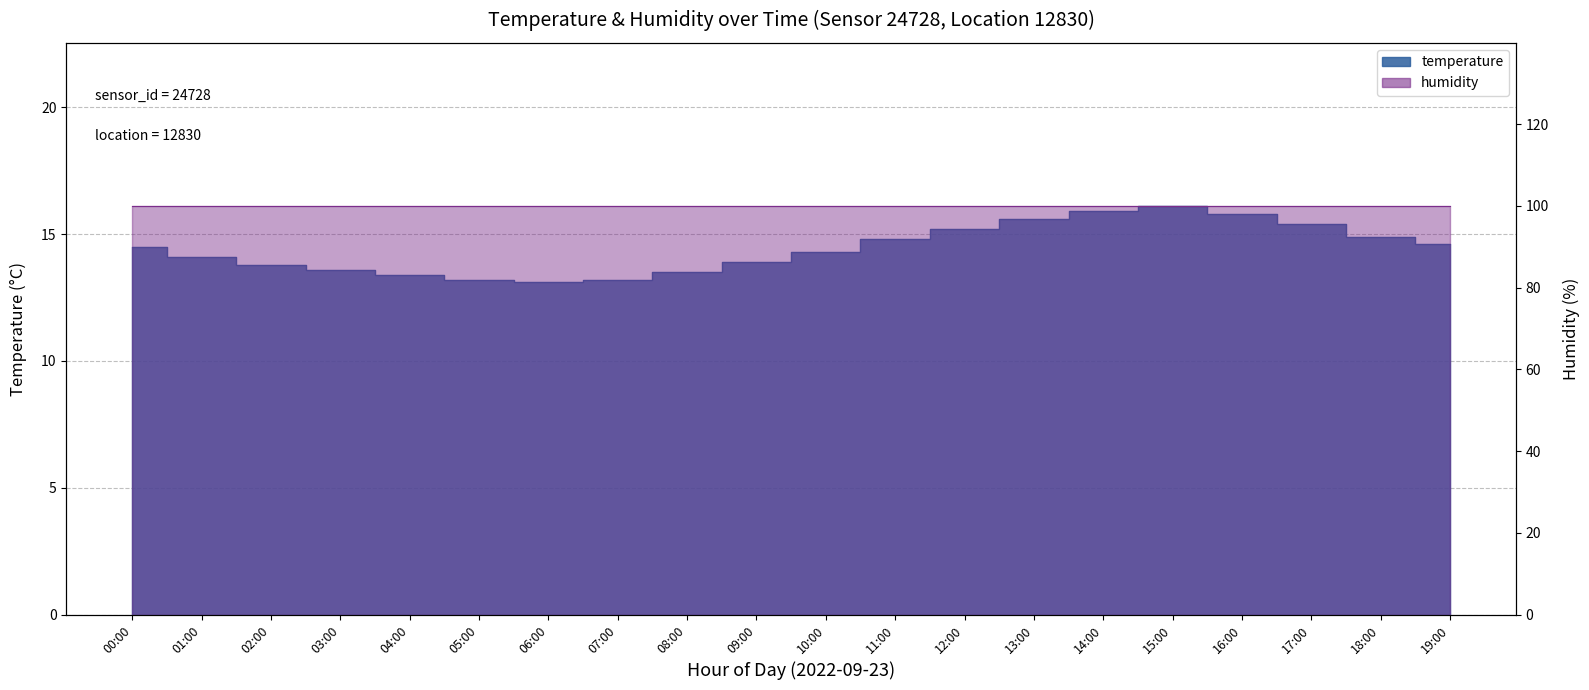

What is the difference between the values at 05:00 and 14:00?

2.7